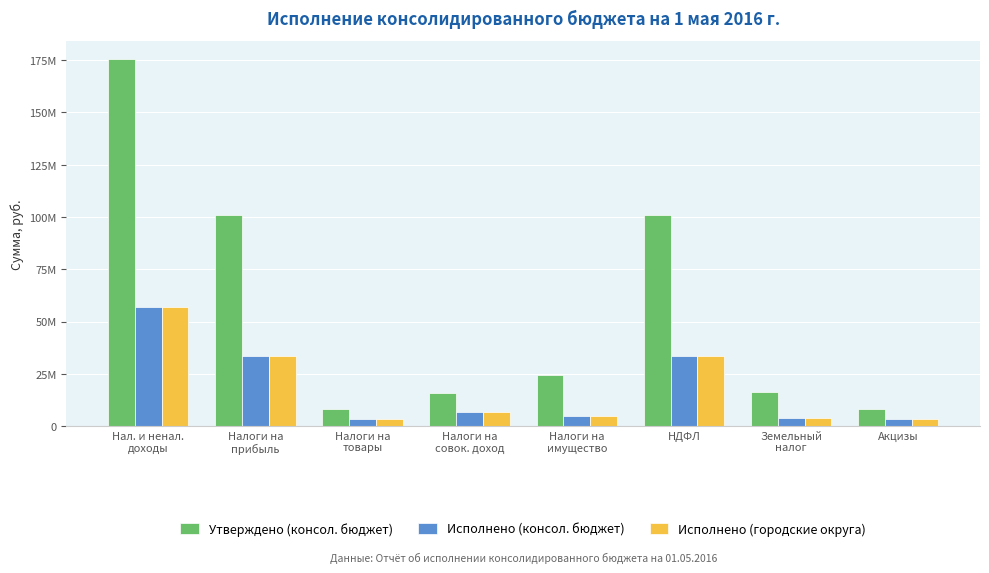

What is the difference between the Исполнено (консол. бюджет) values at Нал. и ненал.
доходы and Акцизы?

53798221.3